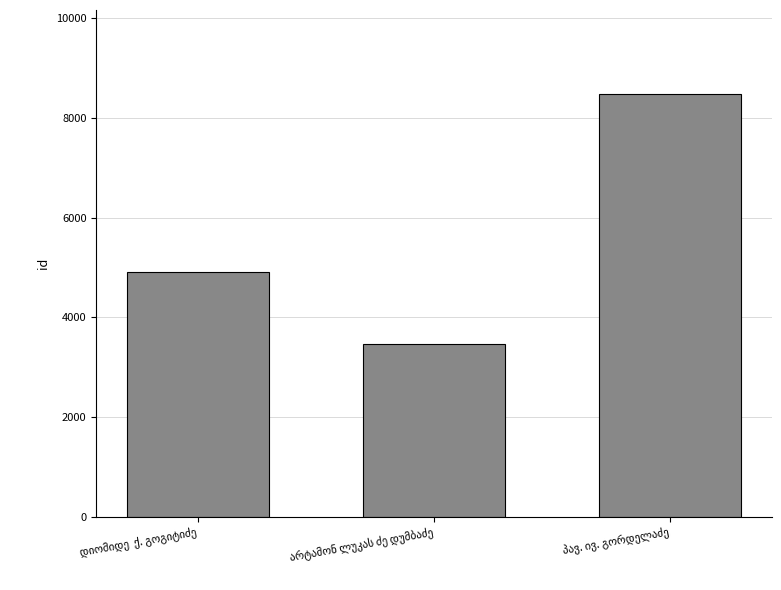

What is the value of the 1st bar from the left?

4906